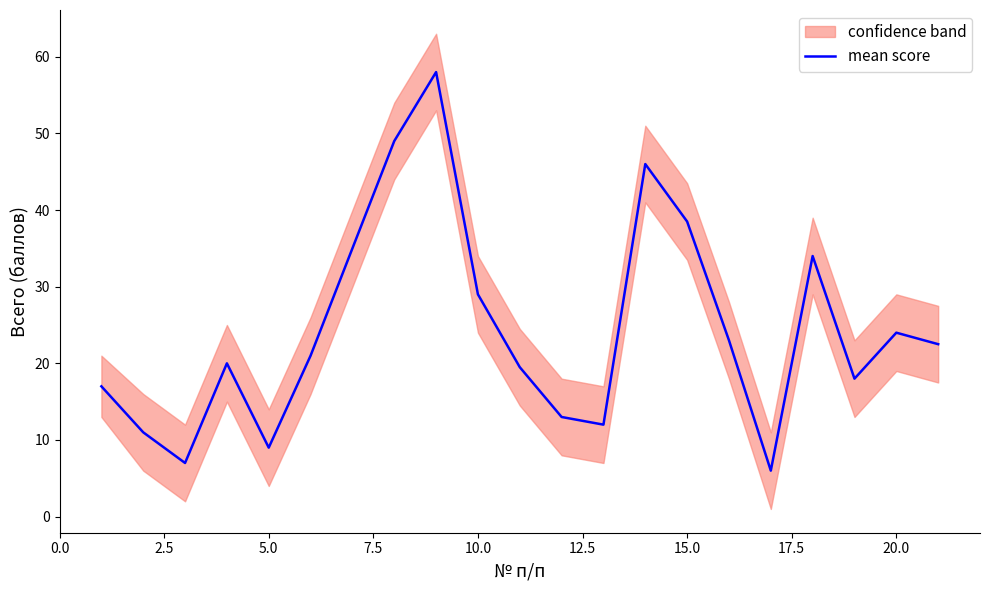

Is it true that mean score equals 38.5 at 15.0?

True